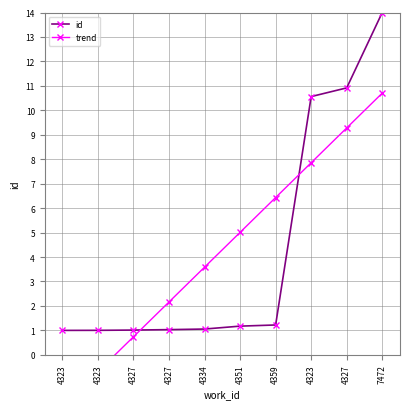

What is the value of the id point at the 5th from the left?

1.1